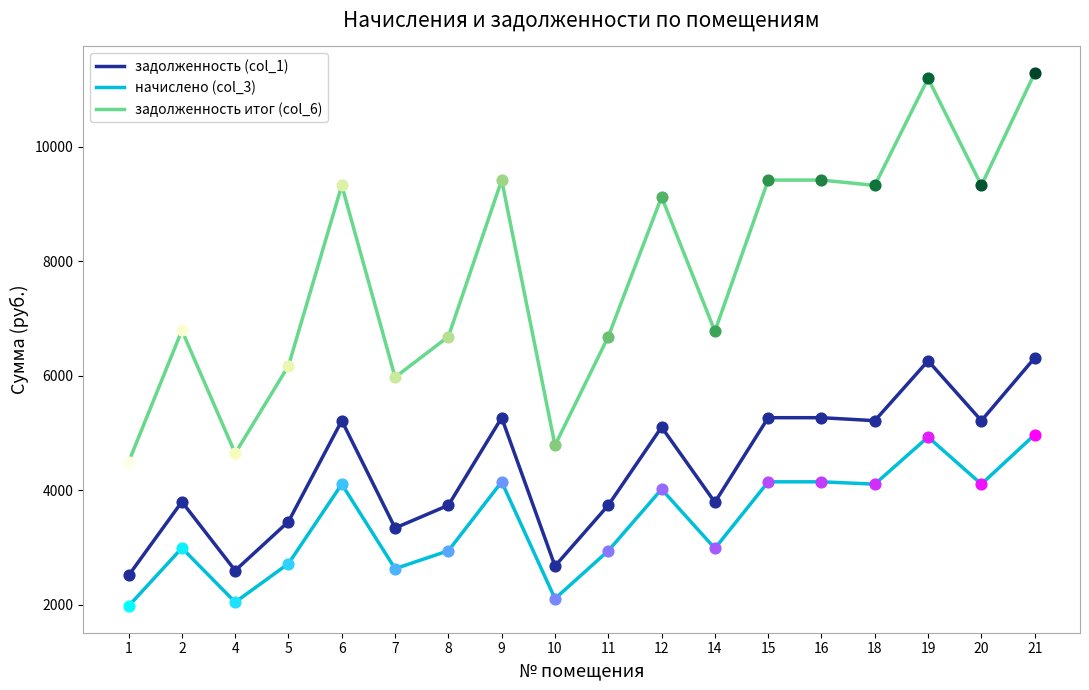

Which series has the largest total across all categories?

задолженность итог (col_6)